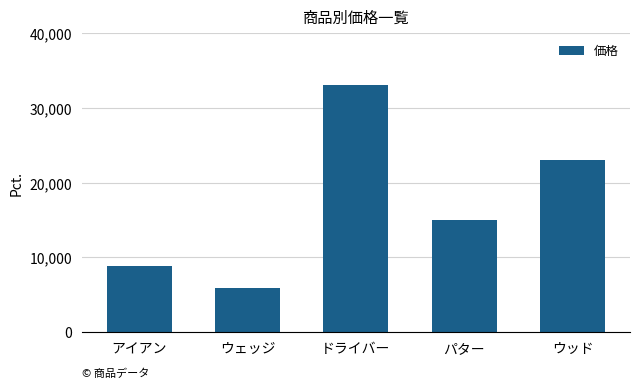

What is the difference between the second highest and minimum values?

17200